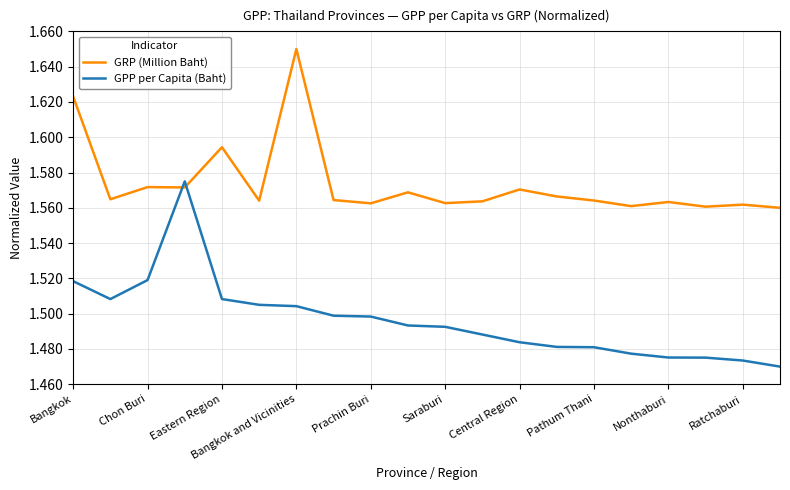

List the series in order of their overall mean, highest first.

GRP (Million Baht), GPP per Capita (Baht)